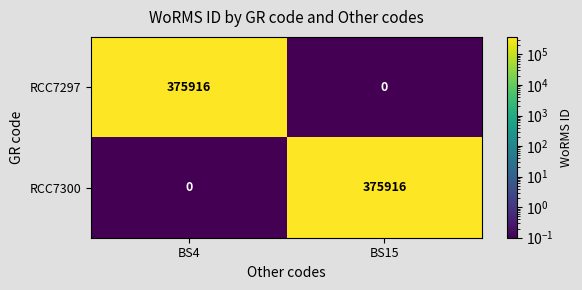

Is it true that RCC7300 equals 230564 at BS4?

False